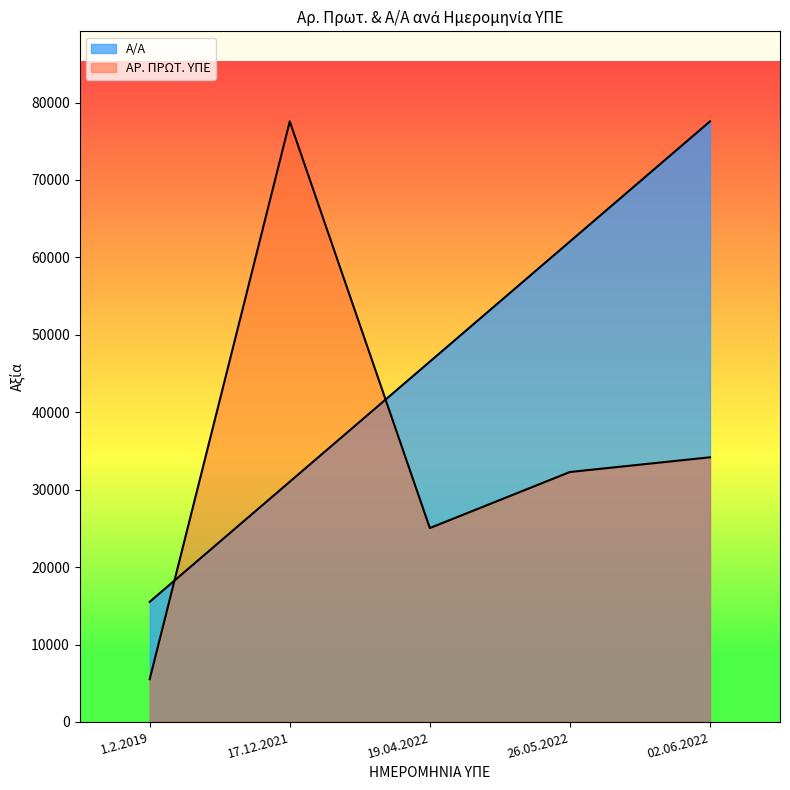

What are all the series names shown in the legend?

Α/Α, ΑΡ. ΠΡΩΤ. ΥΠΕ